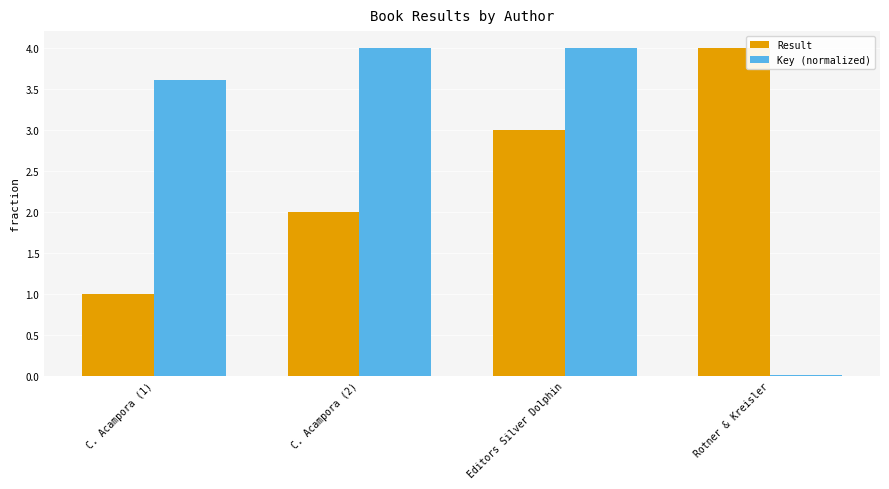

Read the Result value at Editors Silver Dolphin.

3.0